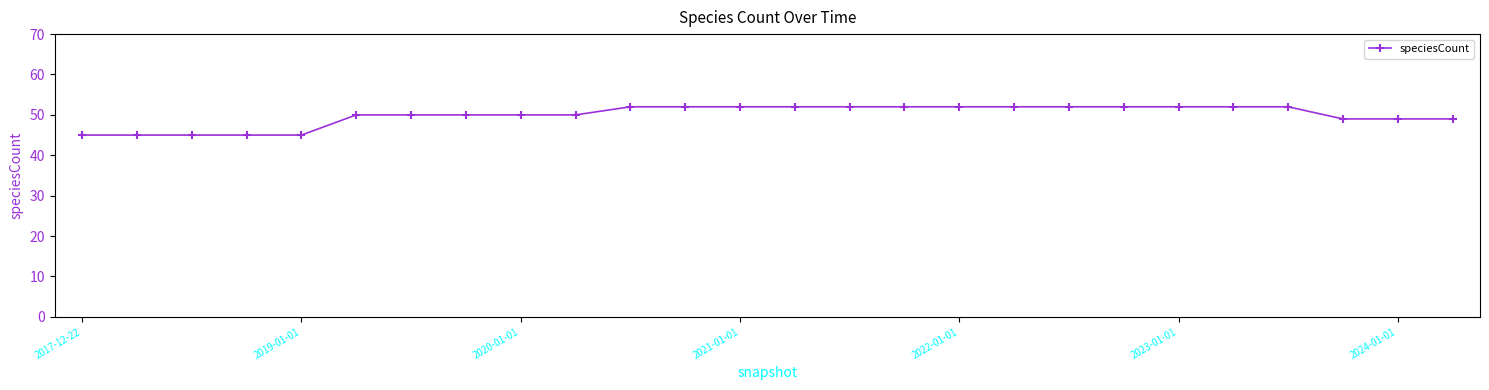

What is the difference between the second highest and minimum values?

7